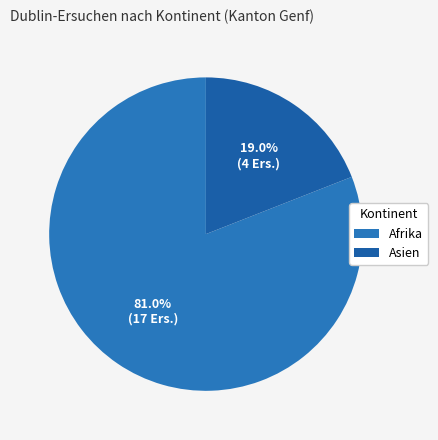

Approximately how many times larger is the value at Asien compared to Afrika?

0.2